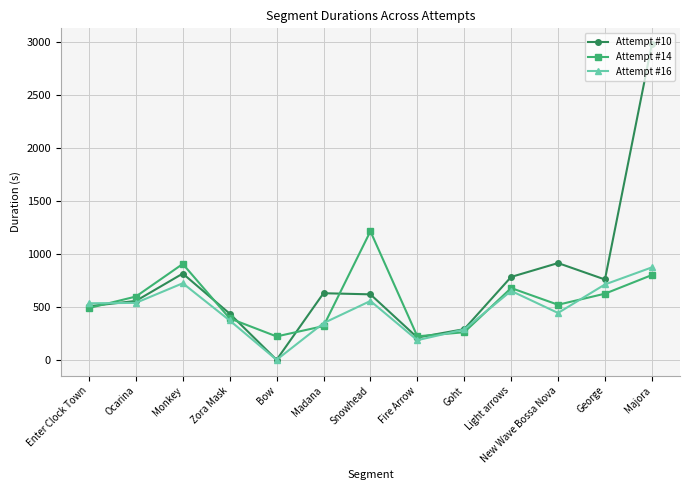

Which label corresponds to the smallest value in the chart?

Bow